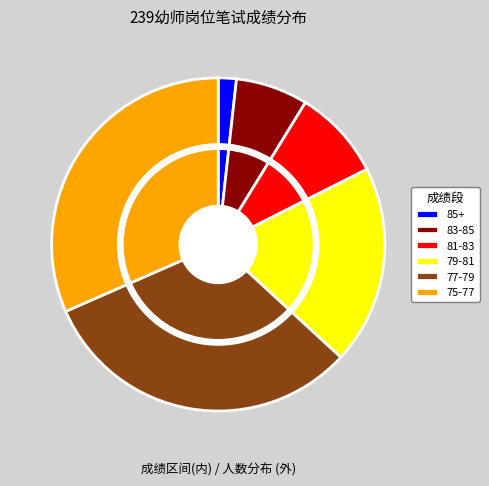

What percentage do 75-77 and 85+ together represent?

33.3%